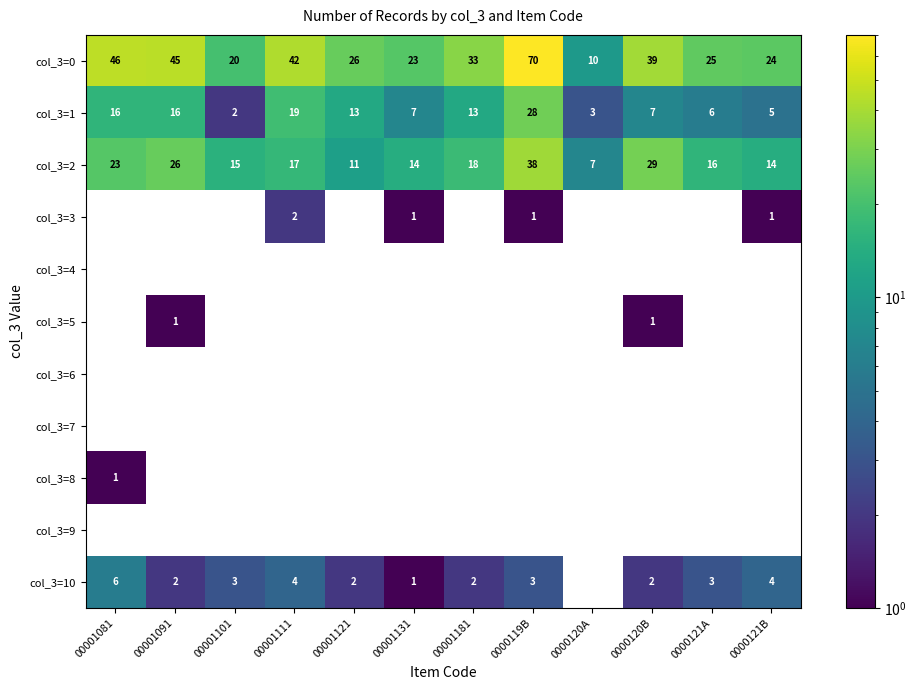

At which label does col_3=1 reach its peak?

0000119B